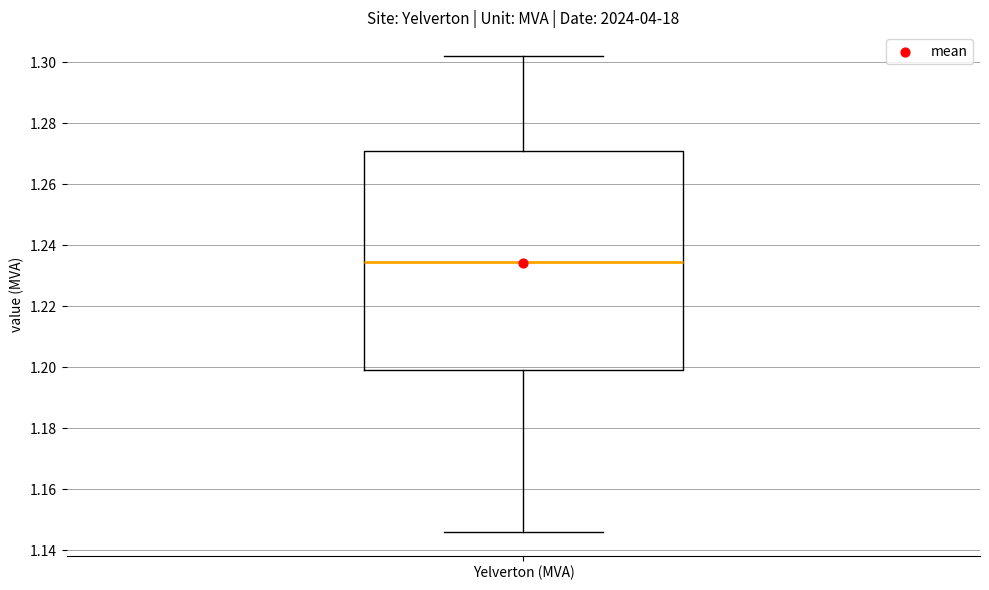

Where does the median line of the box for Yelverton (MVA) sit on the y-axis? The values are not printed on the chart, so give them approximately, as read against the axis.

1.234